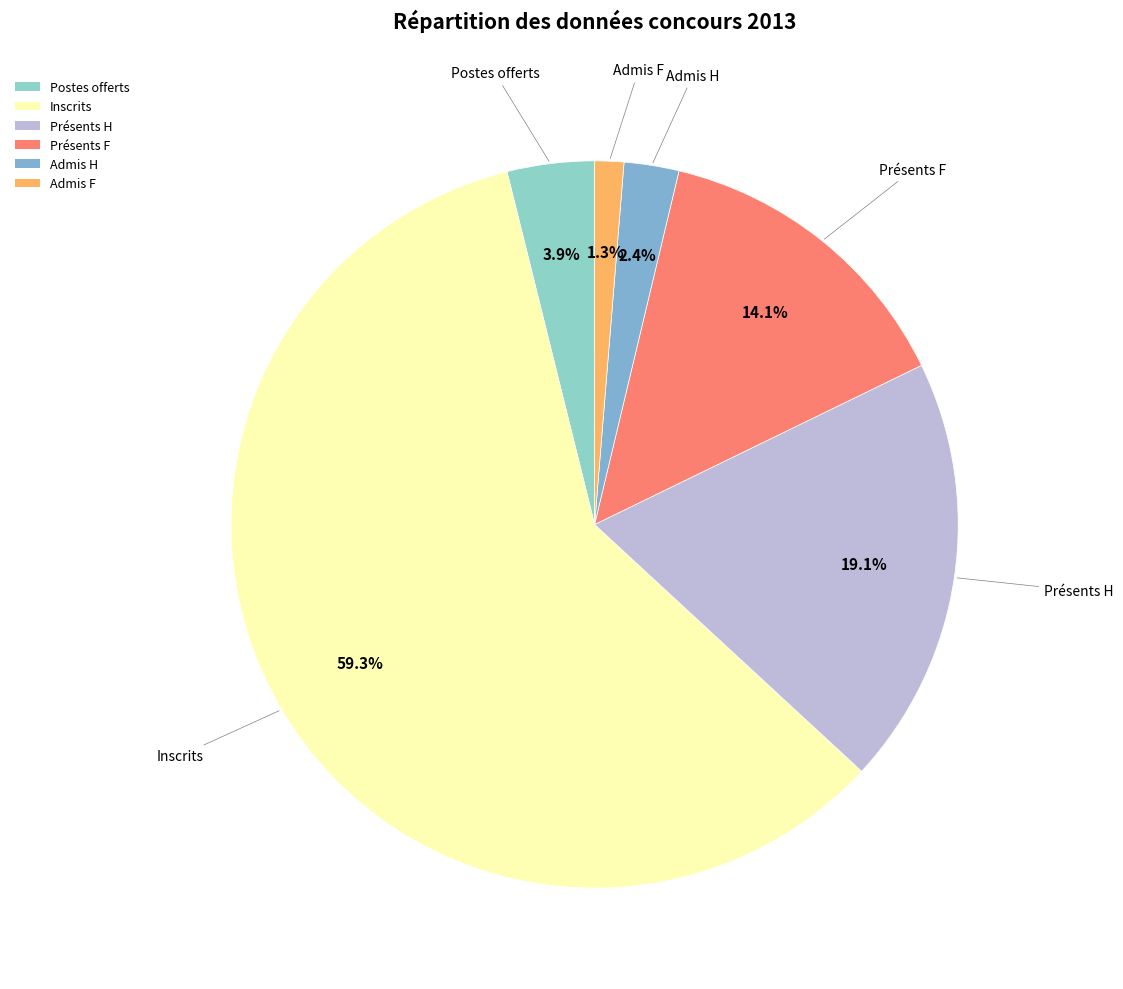

How much of the chart is everything except Présents F?

85.9%